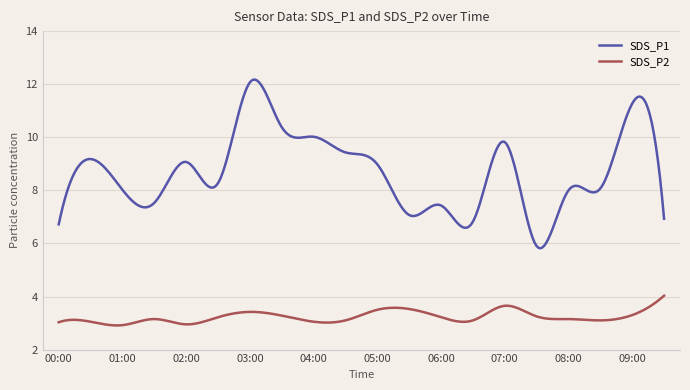

What is the smallest value displayed?

2.9